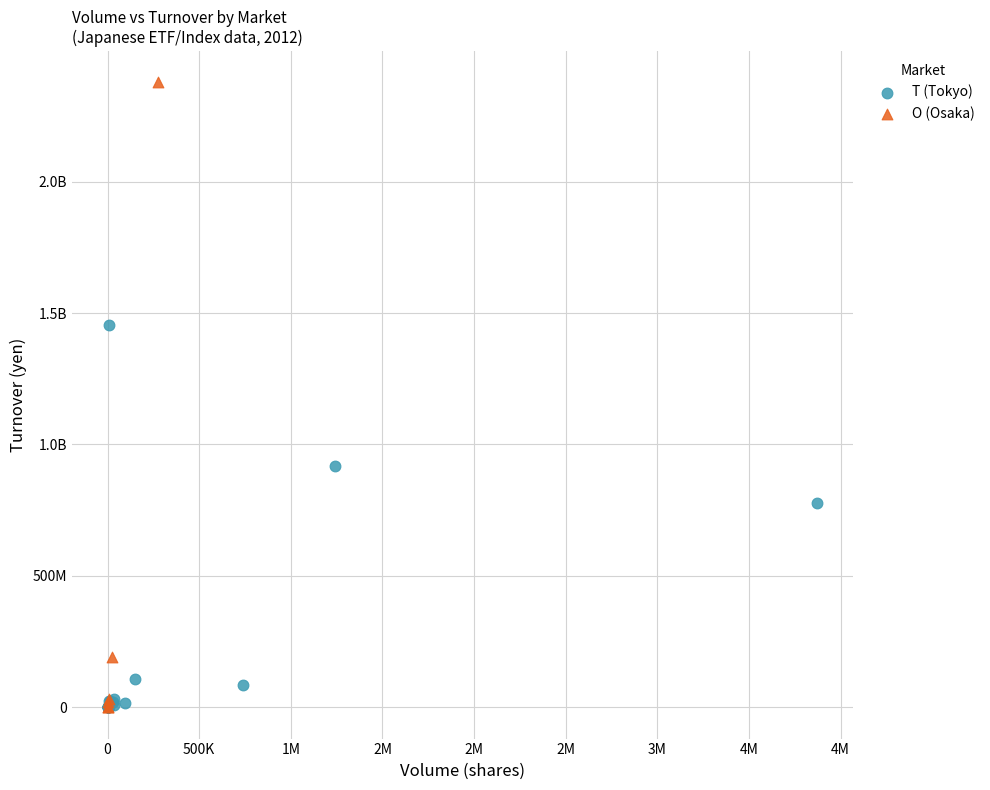

What are all the series names shown in the legend?

T (Tokyo), O (Osaka)